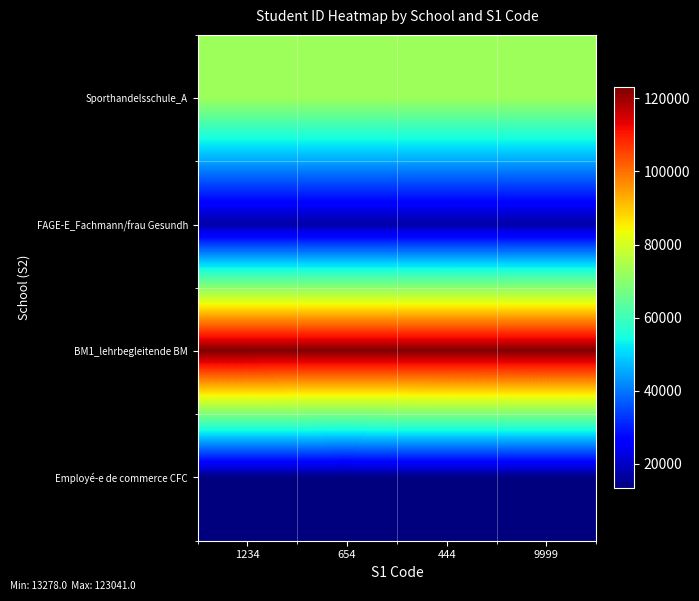

Which category has the lowest value across all series?

654